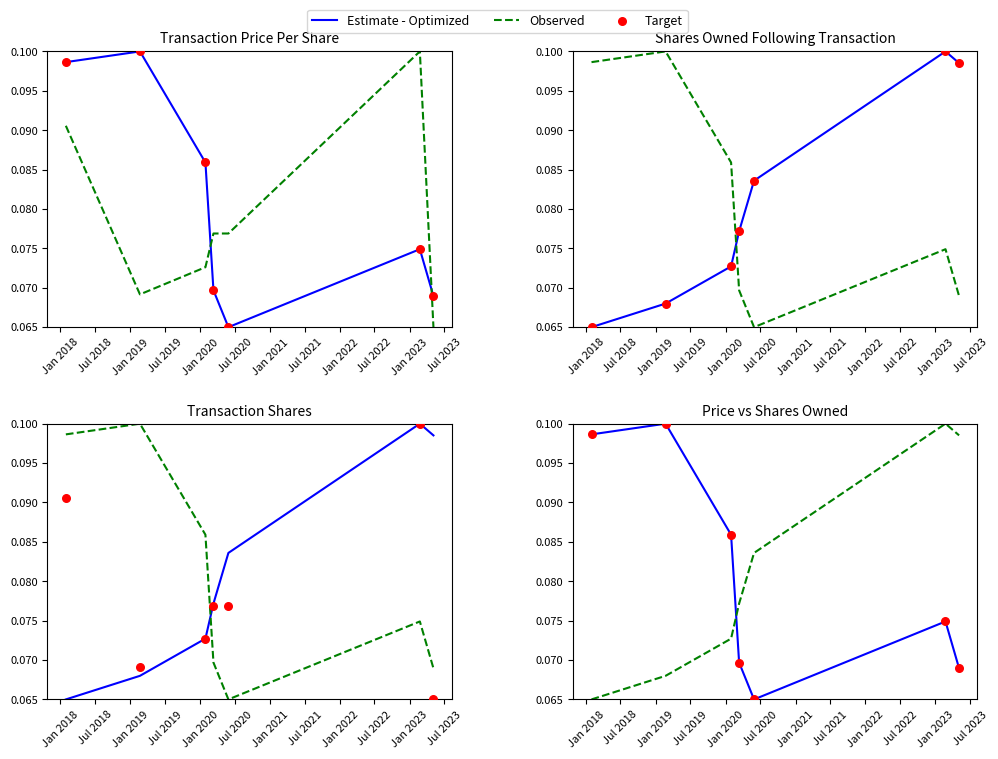

At how many categories does at least one series exceed 0?

7